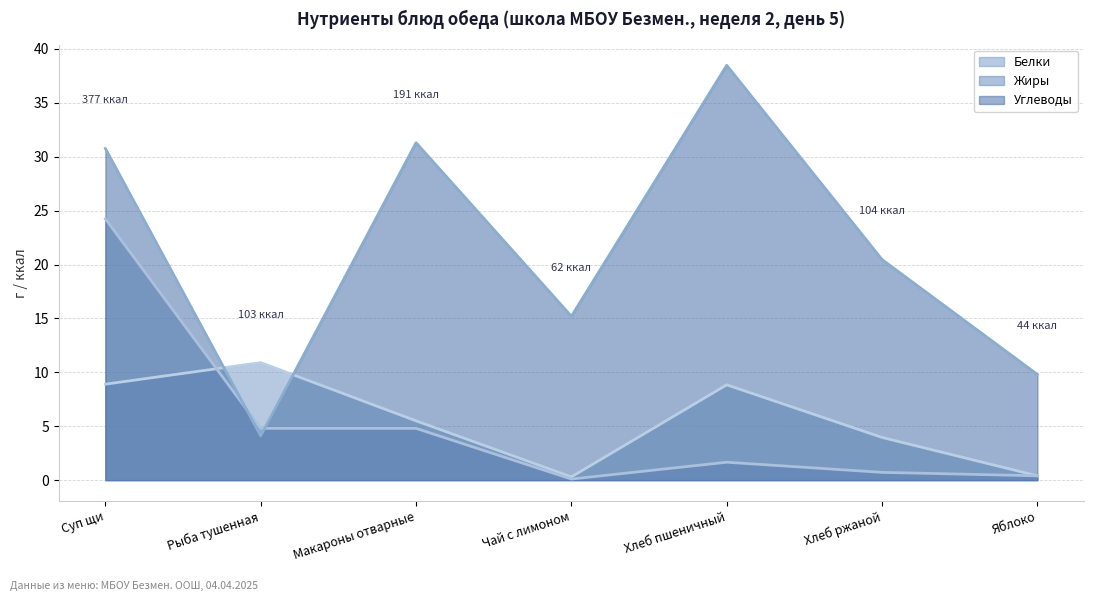

Between which two adjacent categories do Углеводы and Жиры first intersect?

Суп щи and Рыба тушенная